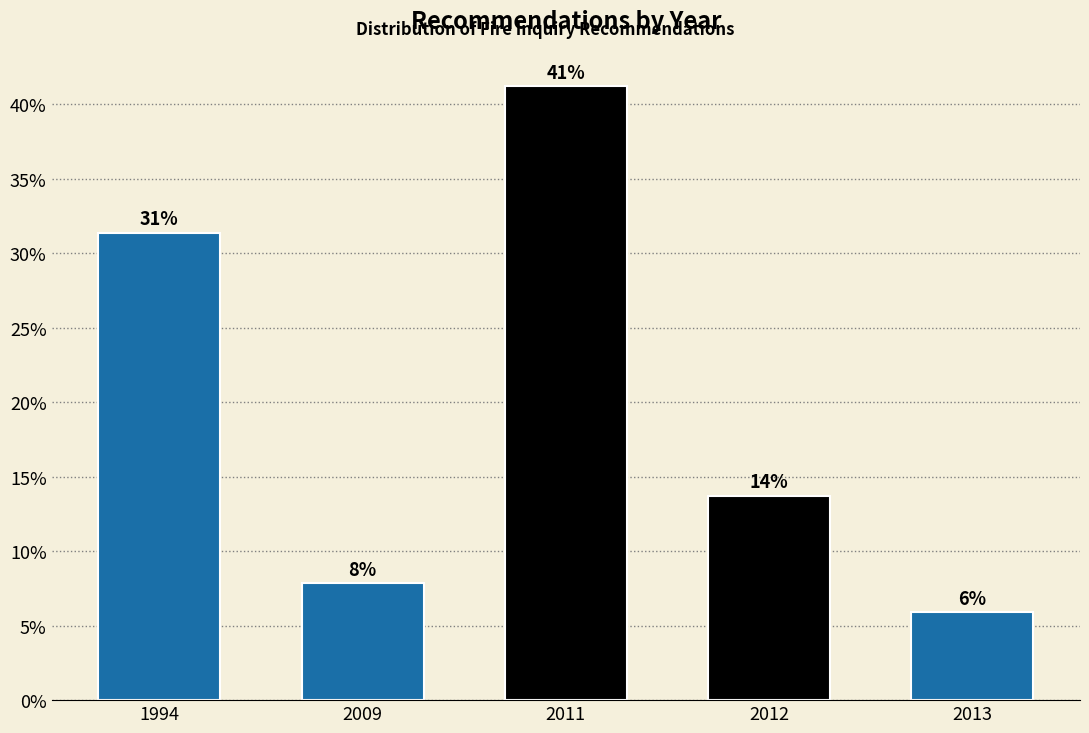

How many bars are there in total?

5